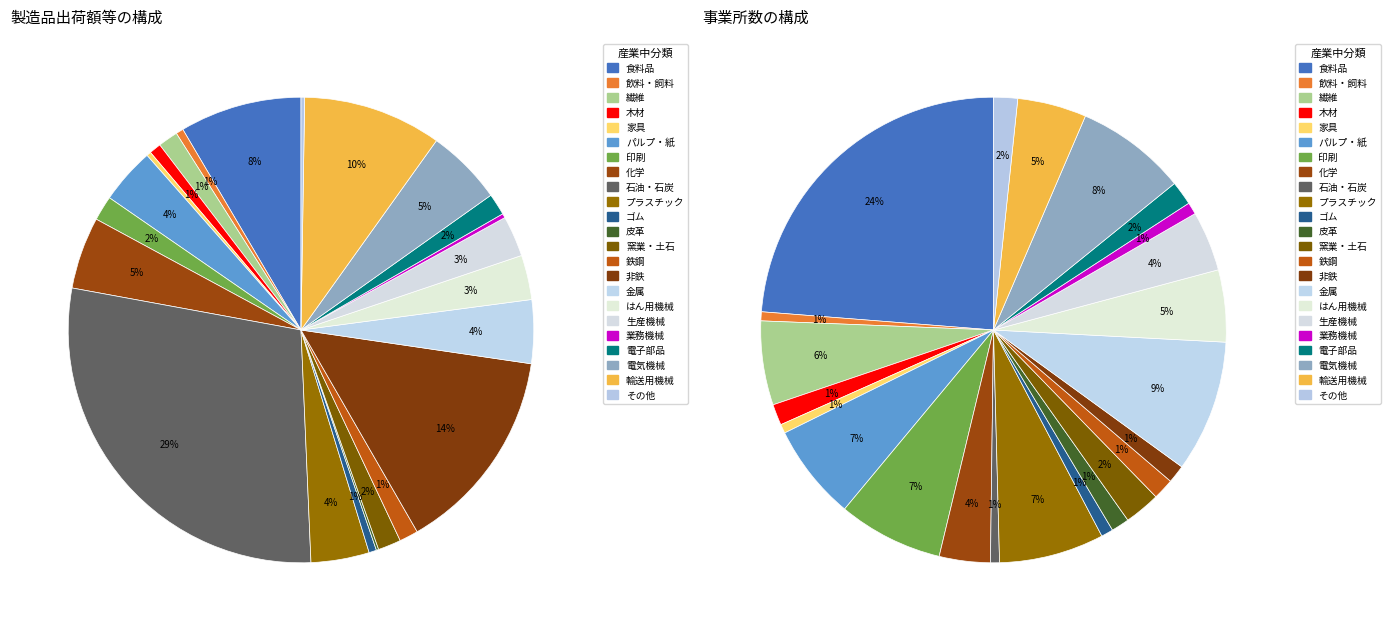

Rank the categories by value from highest to lowest.

石油・石炭, 非鉄, 輸送用機械, 食料品, 電気機械, 化学, 金属, プラスチック, パルプ・紙, はん用機械, 生産機械, 印刷, 窯業・土石, 電子部品, 繊維, 鉄鋼, 木材, ゴム, 飲料・飼料, 家具, 業務機械, その他, 皮革